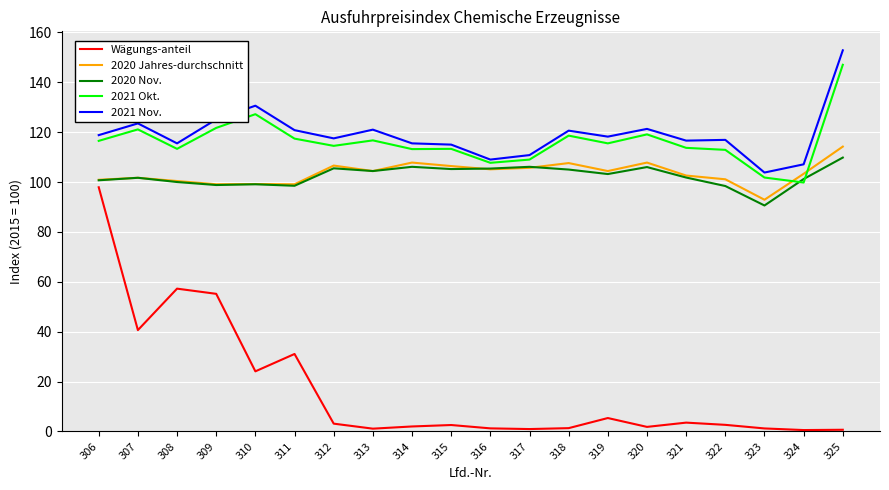

What is the difference between the maximum and second lowest values in the 2020 Nov. series?

11.4